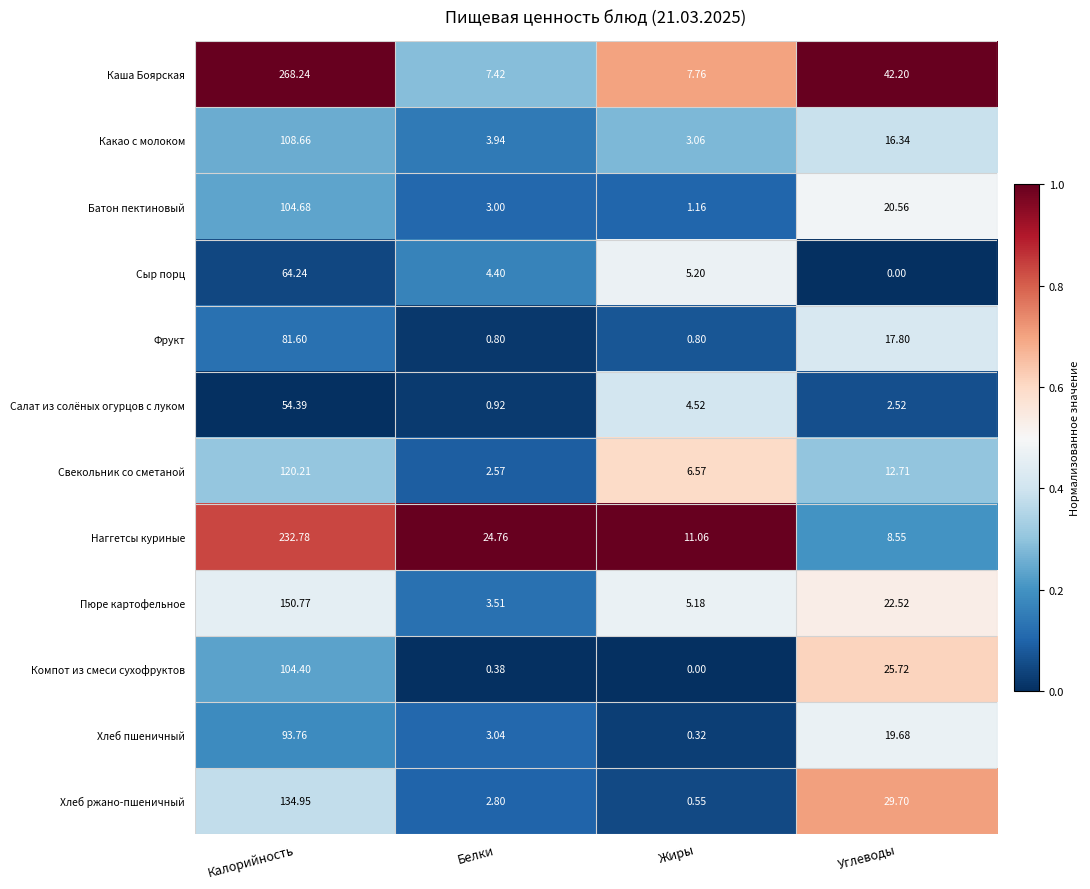

Which category has the highest value in the Компот из смеси сухофруктов series?

Калорийность